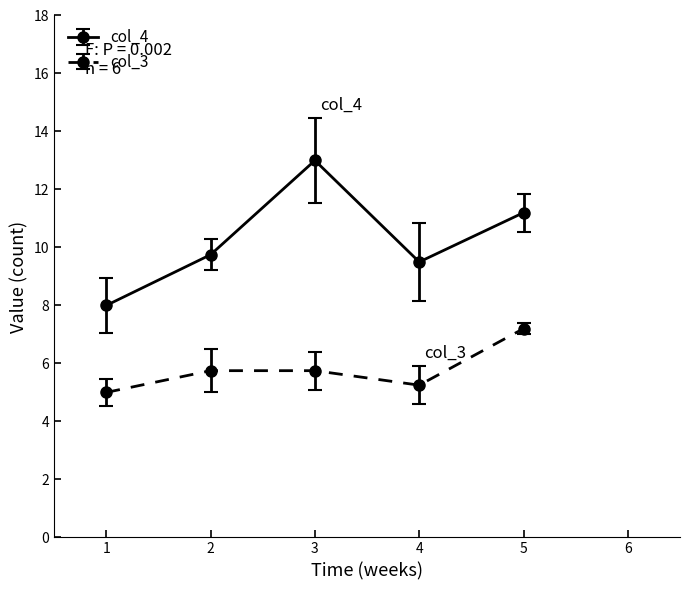

Where is the first local minimum for col_3?

5